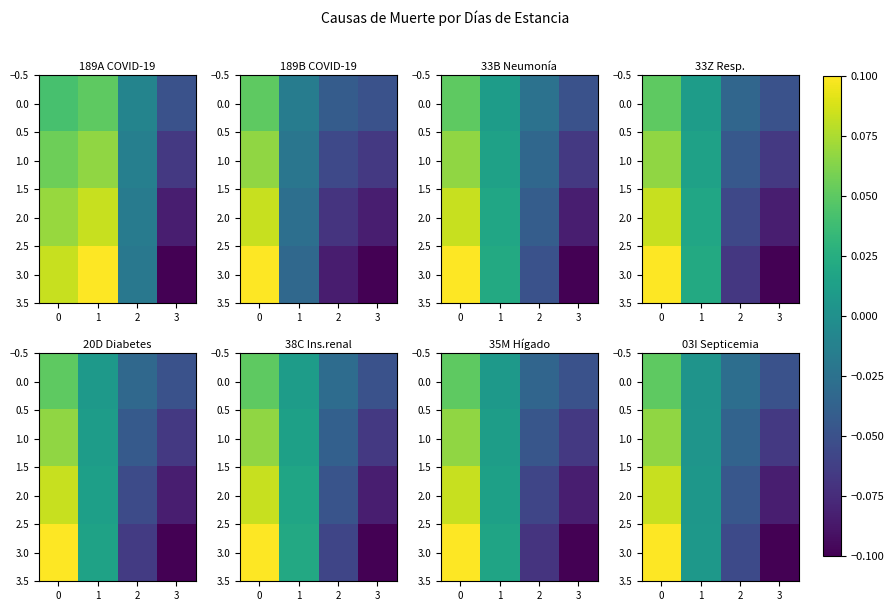

True or false: 2.0 has a value of -0.0 at 2.

True